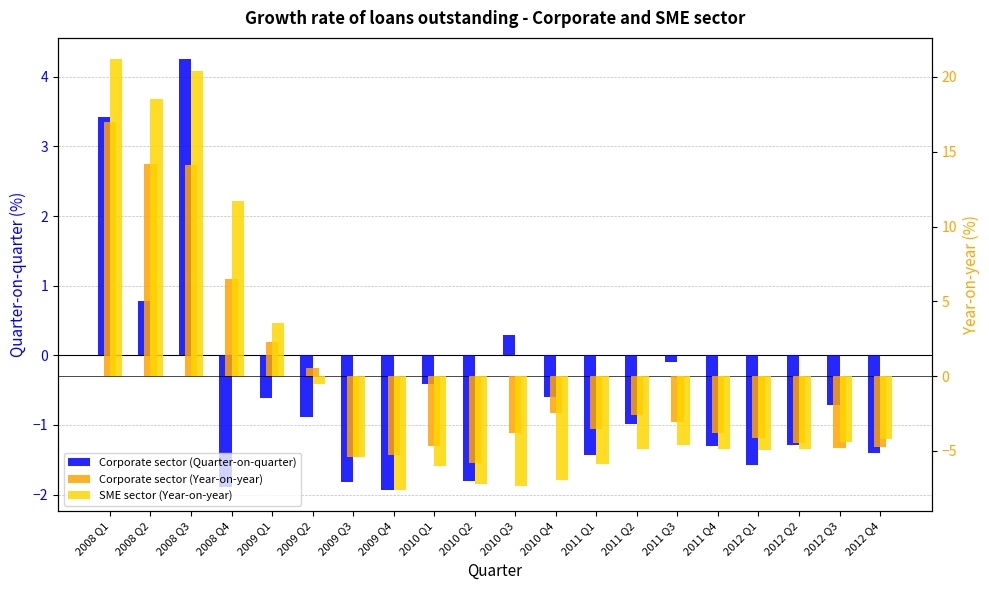

The Corporate sector (Year-on-year) series shows -4.7 at 2012 Q4. True or false?

True